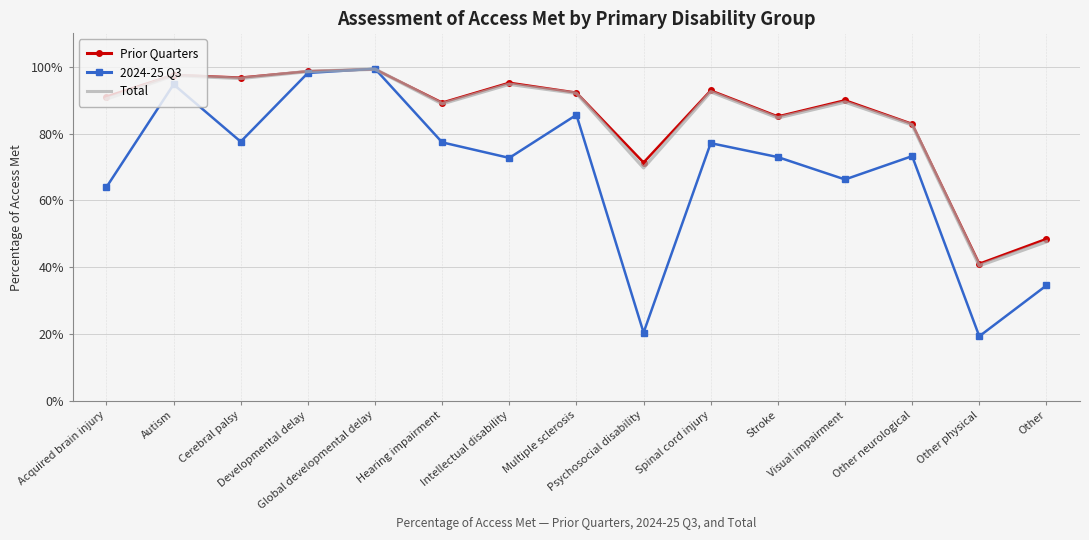

What is the minimum value shown in the chart?

0.2